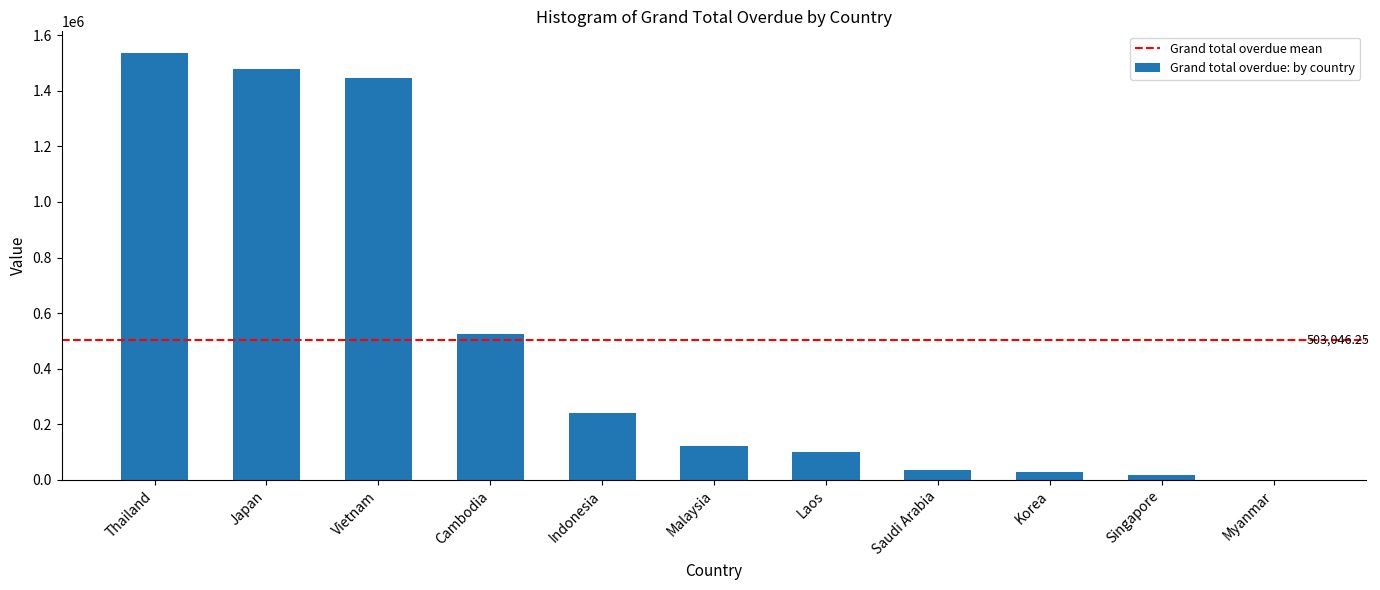

What is the ratio of the value at Thailand to the value at Malaysia?

12.5